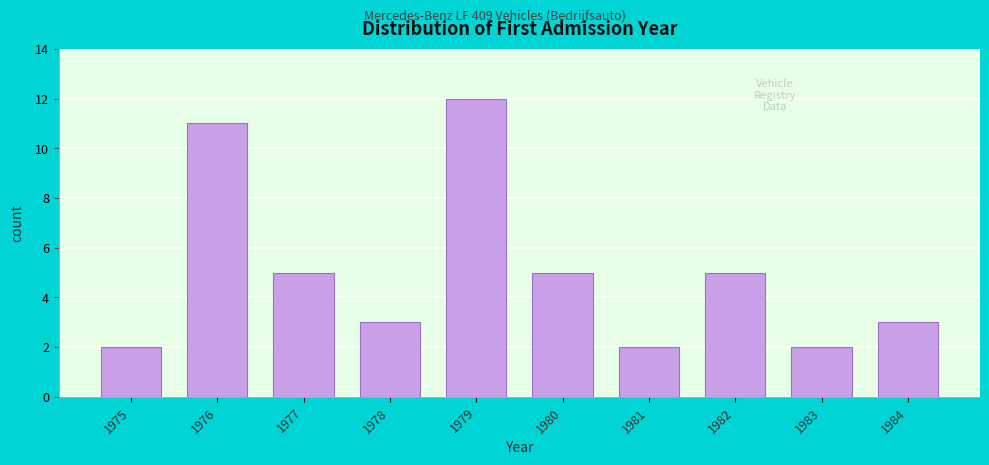

Reading left to right, what are all the values shown in this chart?

1975=2	1976=11	1977=5	1978=3	1979=12	1980=5	1981=2	1982=5	1983=2	1984=3